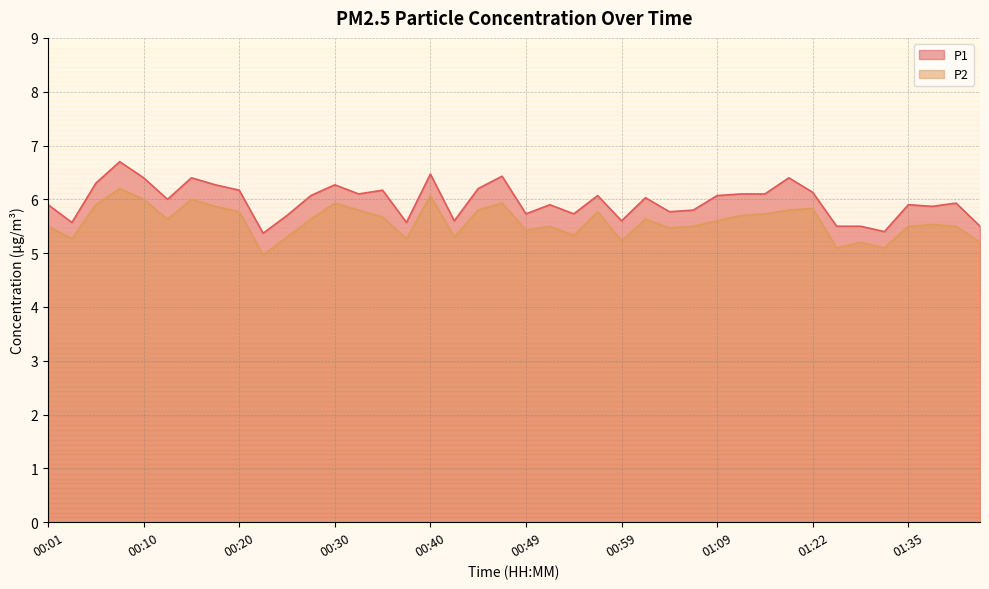

How many lines are shown in the chart?

2